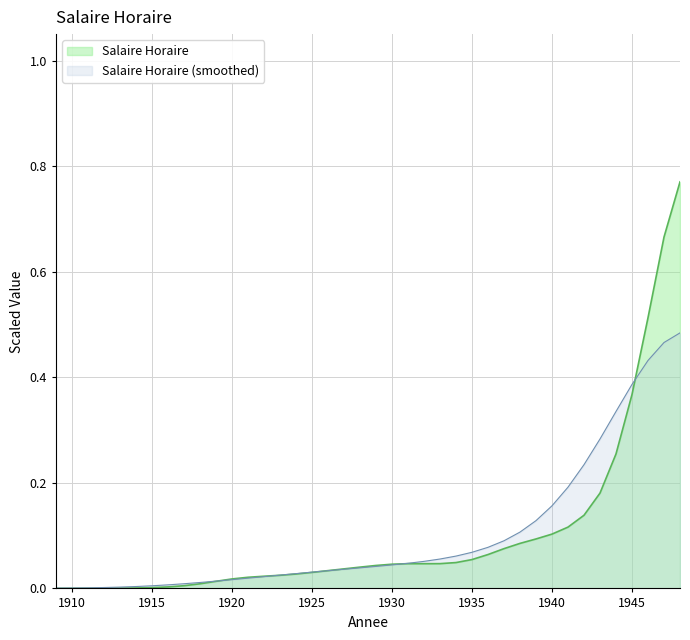

Reading left to right, extract all data points from this chart.

0.0	0.0	0.0	0.0	0.0	0.0	0.0	0.0	0.0	0.0	0.0	0.0	0.0	0.0	0.0	0.0	0.0	0.0	0.0	0.0	0.0	0.0	0.0	0.0	0.0	0.0	0.1	0.1	0.1	0.1	0.1	0.1	0.1	0.1	0.2	0.3	0.4	0.5	0.7	0.8